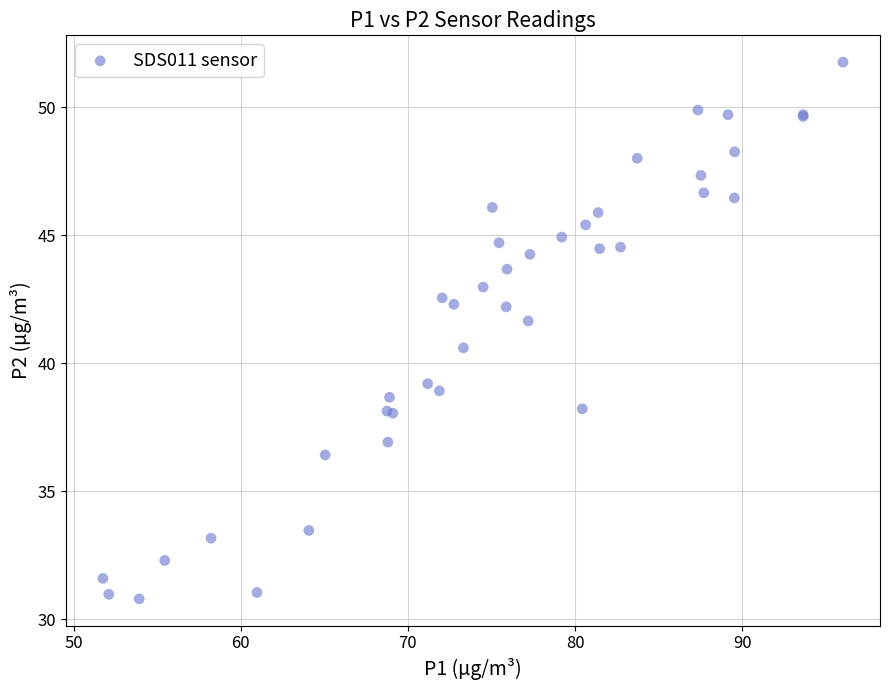

What Y value in the scatter plot is closest to 41?

40.6